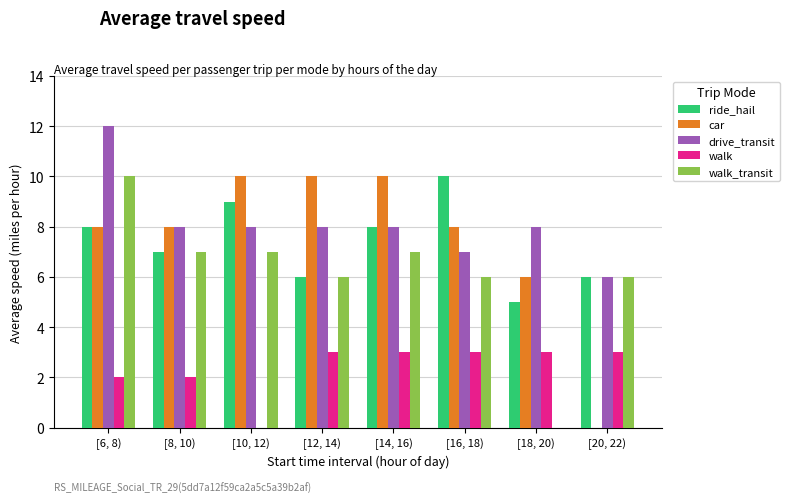

How many groups of bars are there?

8